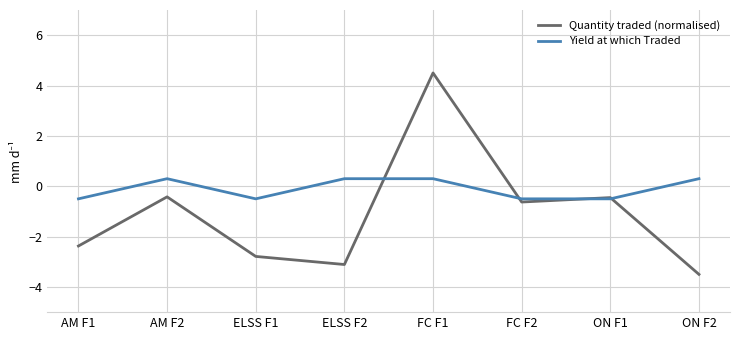

At which category is the sum across all series the highest?

FC F1